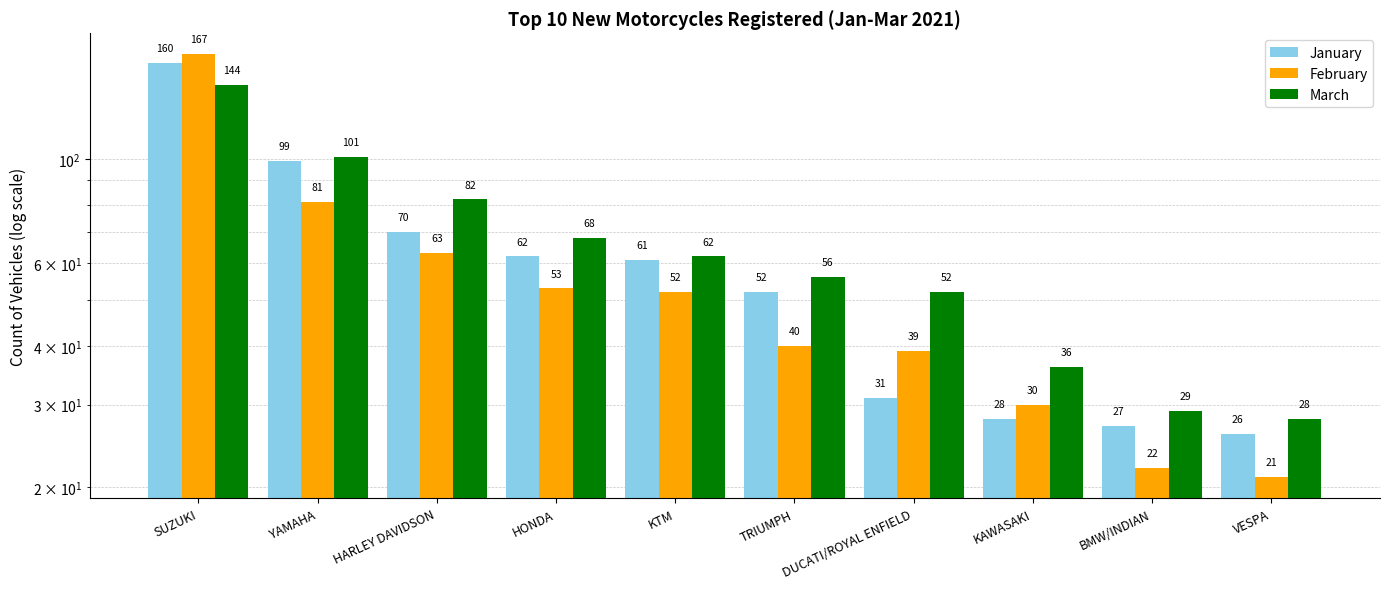

Is the value of March at HARLEY DAVIDSON greater than the value of January at SUZUKI?

No